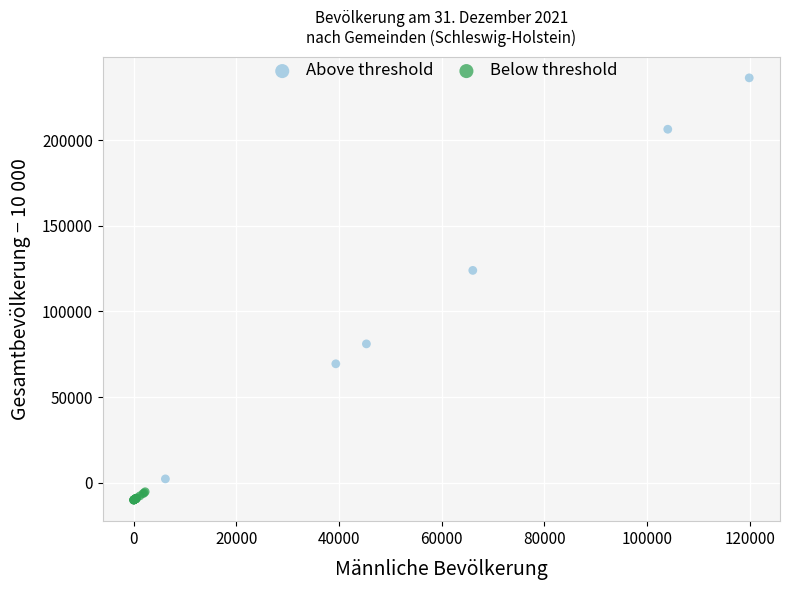

Which series contains the highest Y value?

Above threshold